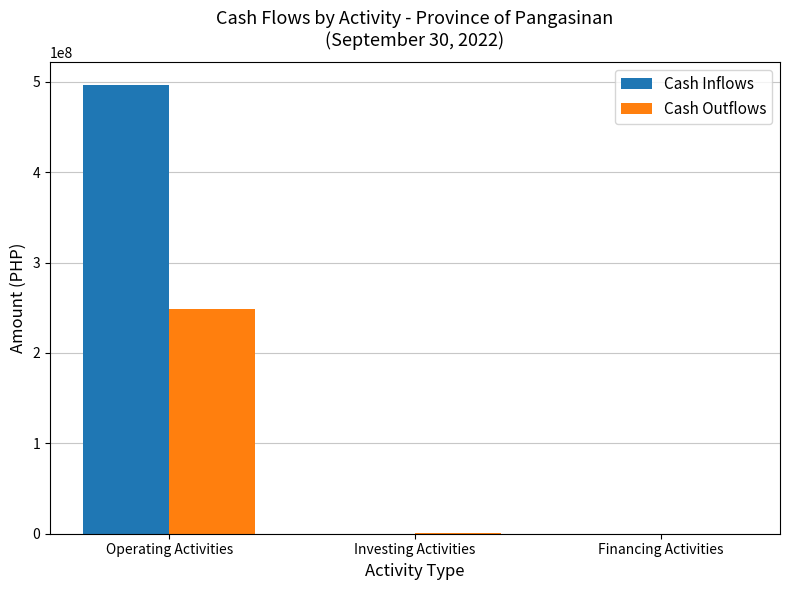

What is the greatest value displayed?

496651469.8